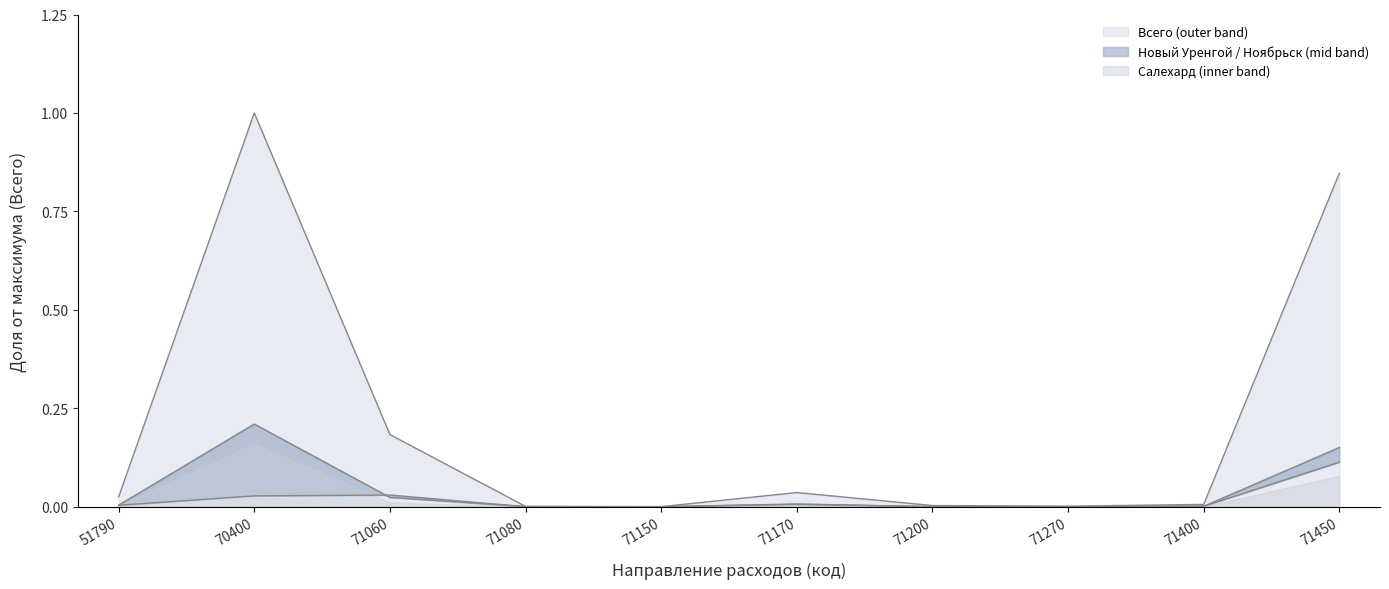

The value of город Салехард at 71400 is 0.0. True or false?

False